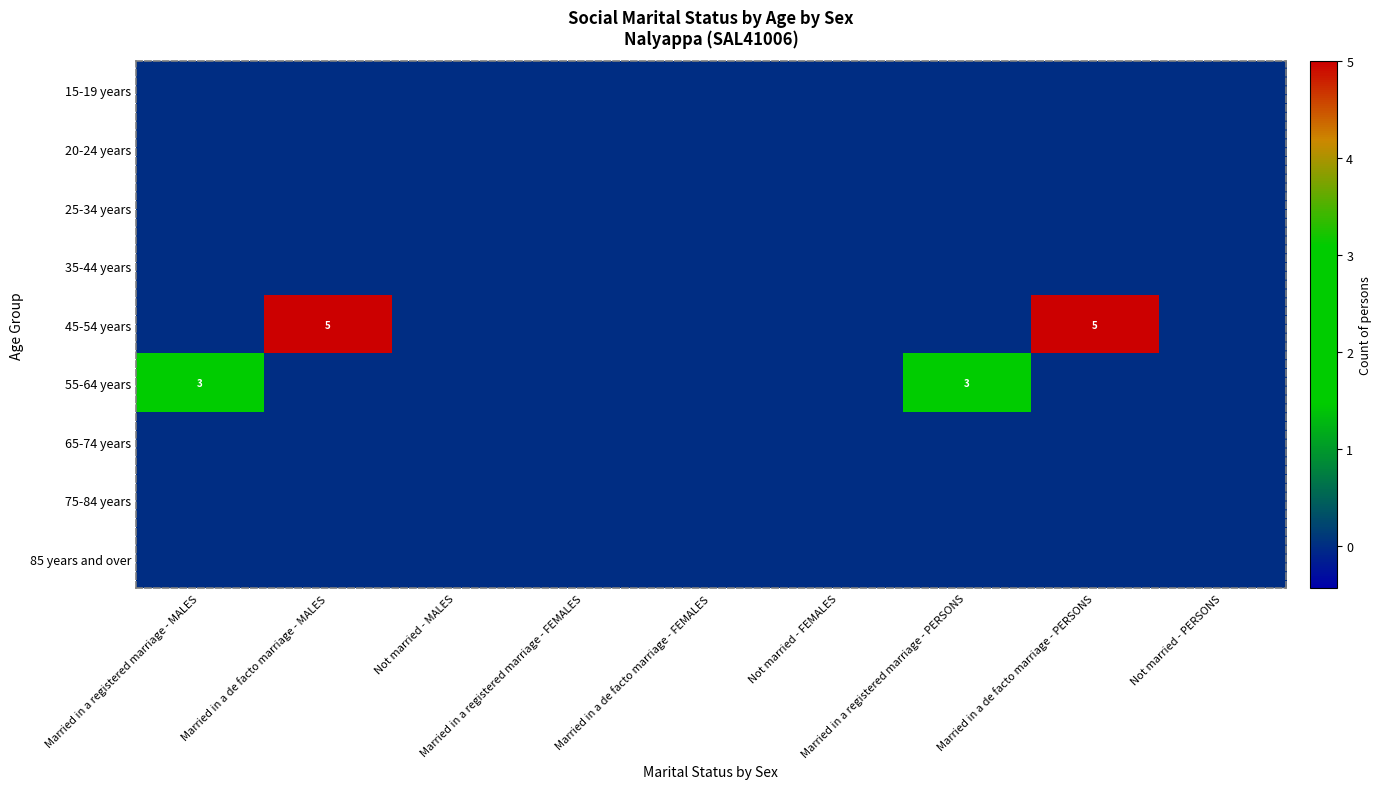

Which series has the largest total across all categories?

45-54 years